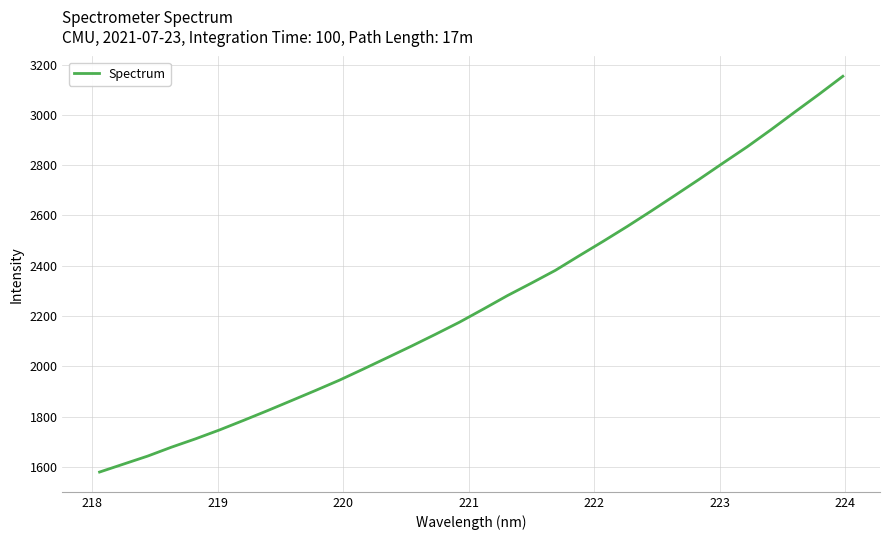

What is the difference between the maximum and minimum values?

1573.9